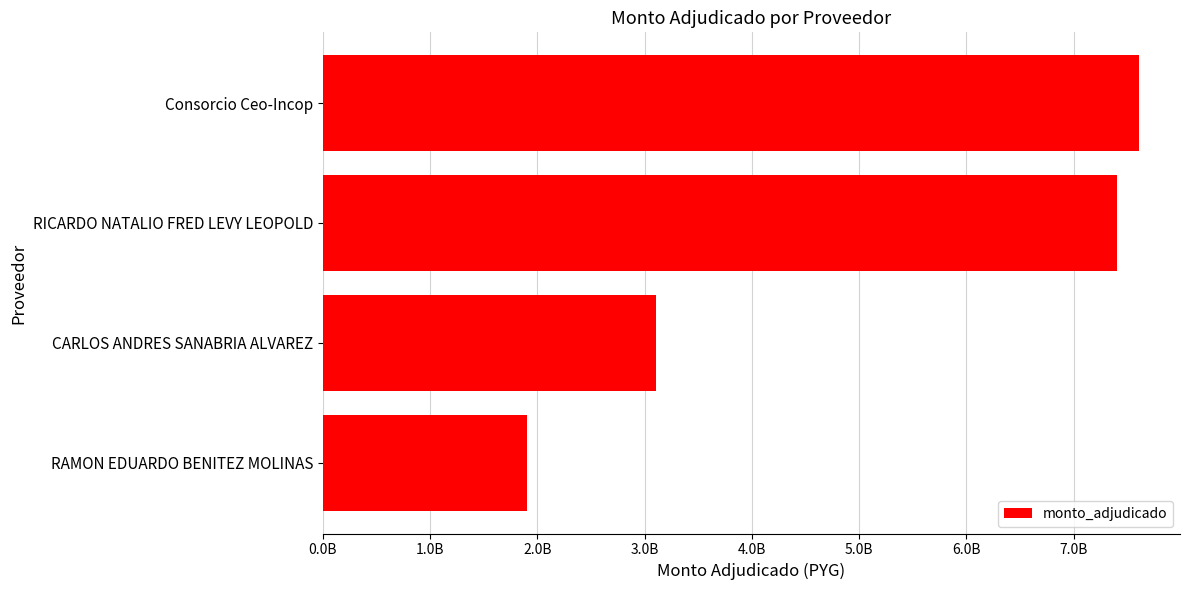

Which category has the highest value across all series?

Consorcio Ceo-Incop